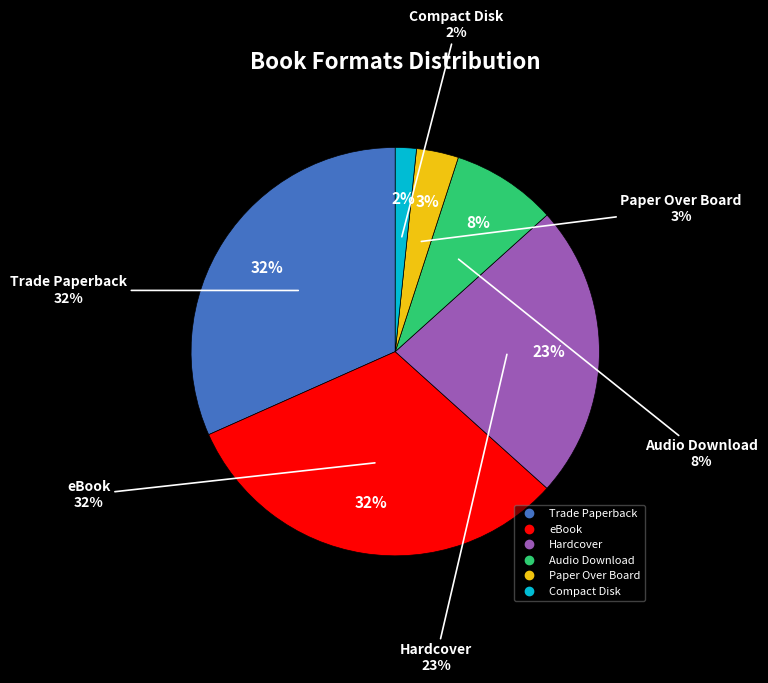

Does Trade Paperback account for over 50% of the chart?

No